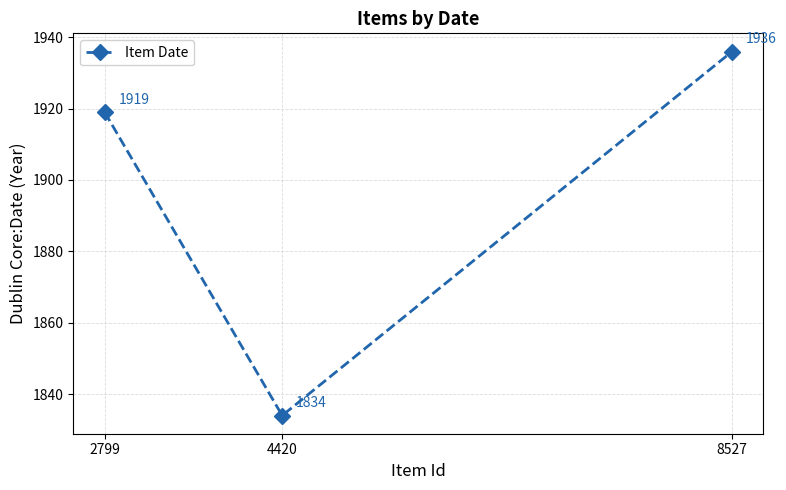

What is the difference between the maximum and second lowest values?

17